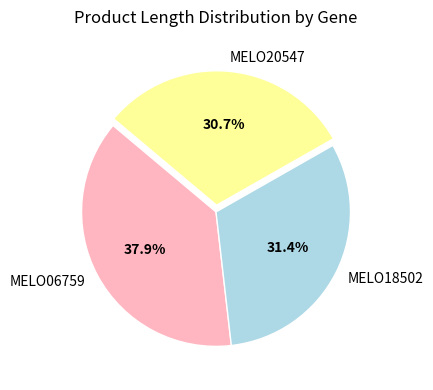

Is there any slice that represents more than half of the pie?

No